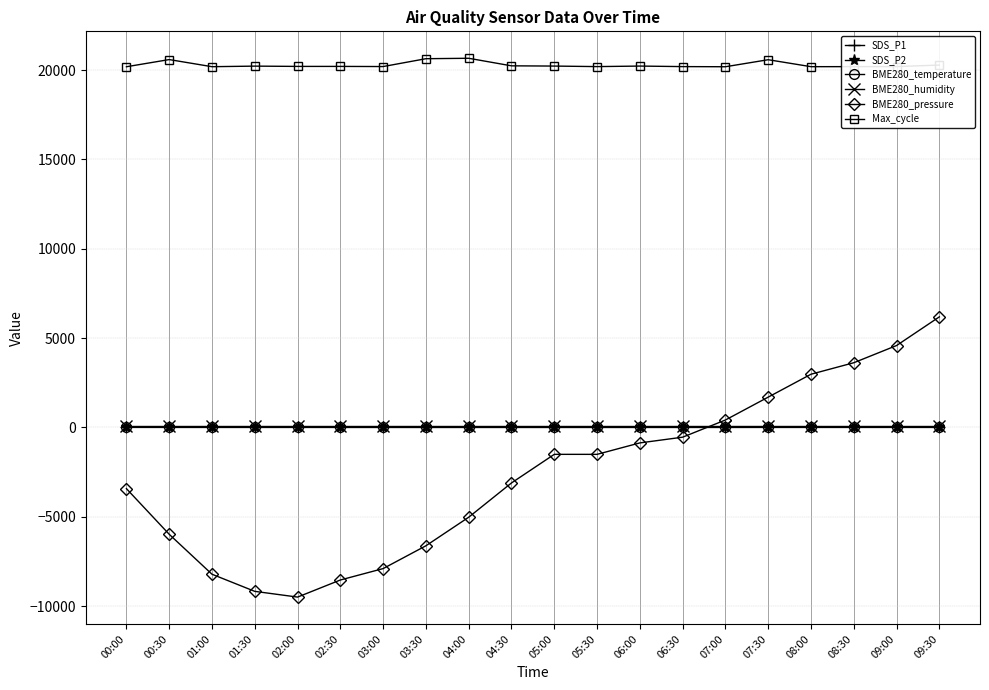

Is it true that SDS_P1 equals 6.5 at 04:00?

True